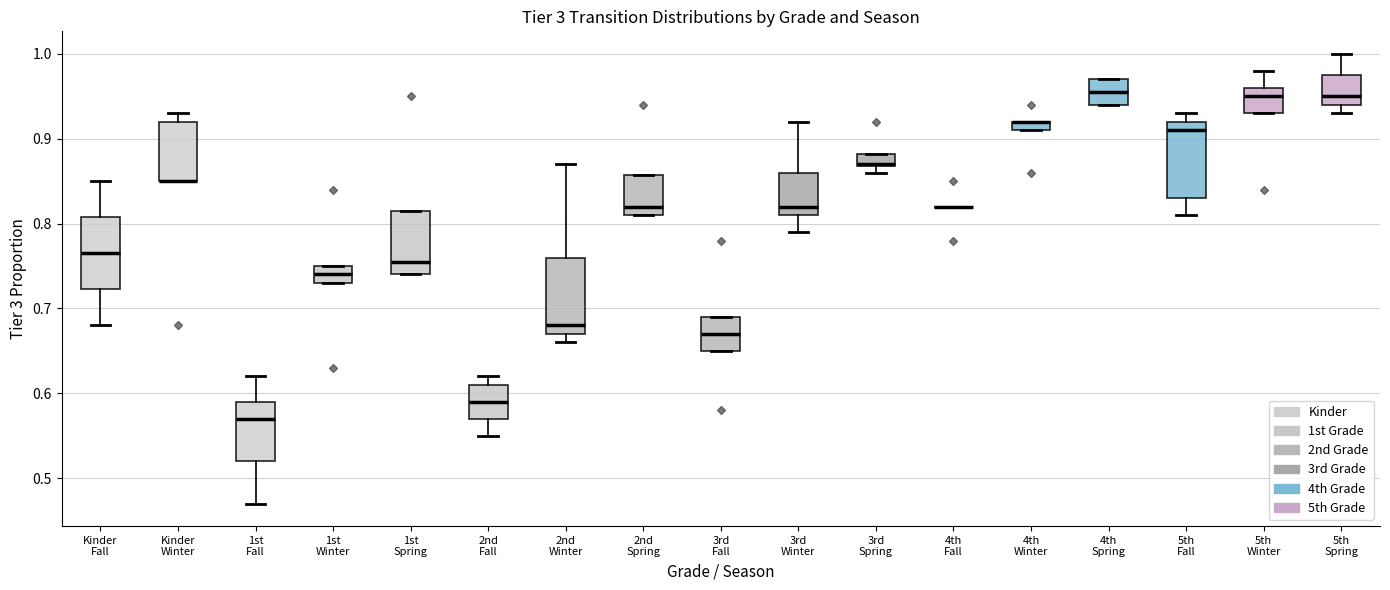

Where does the upper whisker of the box for 1st Fall end on the y-axis? The values are not printed on the chart, so give them approximately, as read against the axis.

0.62